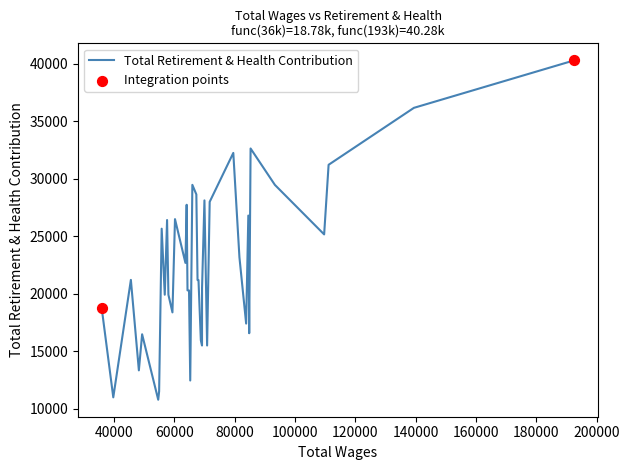

Approximately how many times larger is the value at 39 compared to 2?

0.6